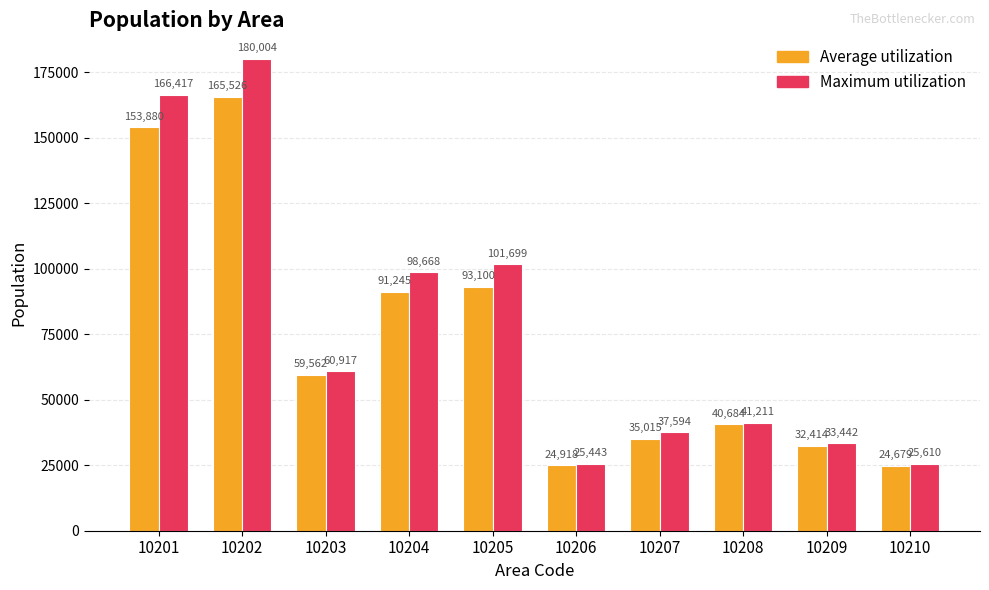

What is the difference between the Maximum utilization values at 10209 and 10203?

27475